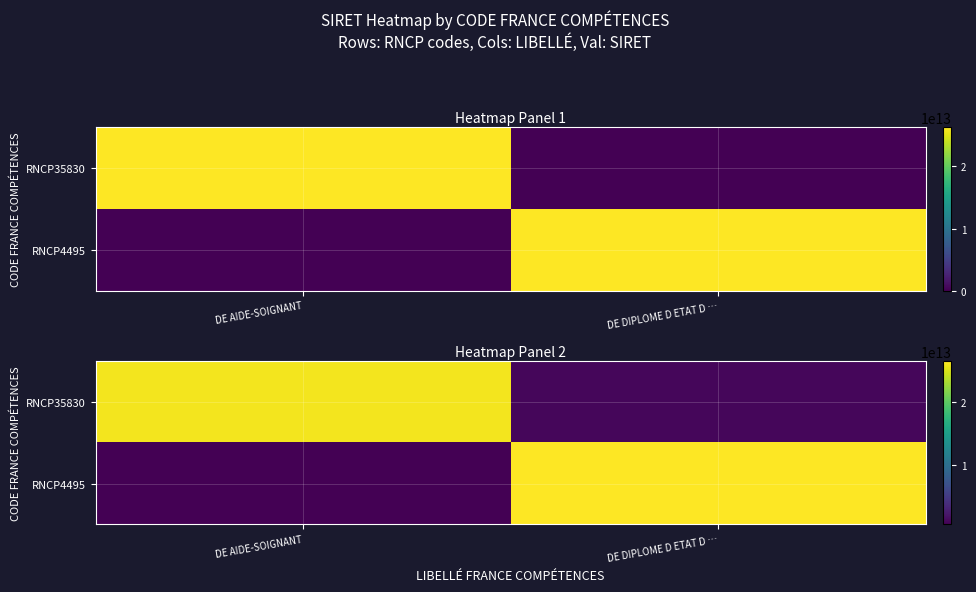

Which label corresponds to the smallest value in the chart?

DE AIDE-SOIGNANT